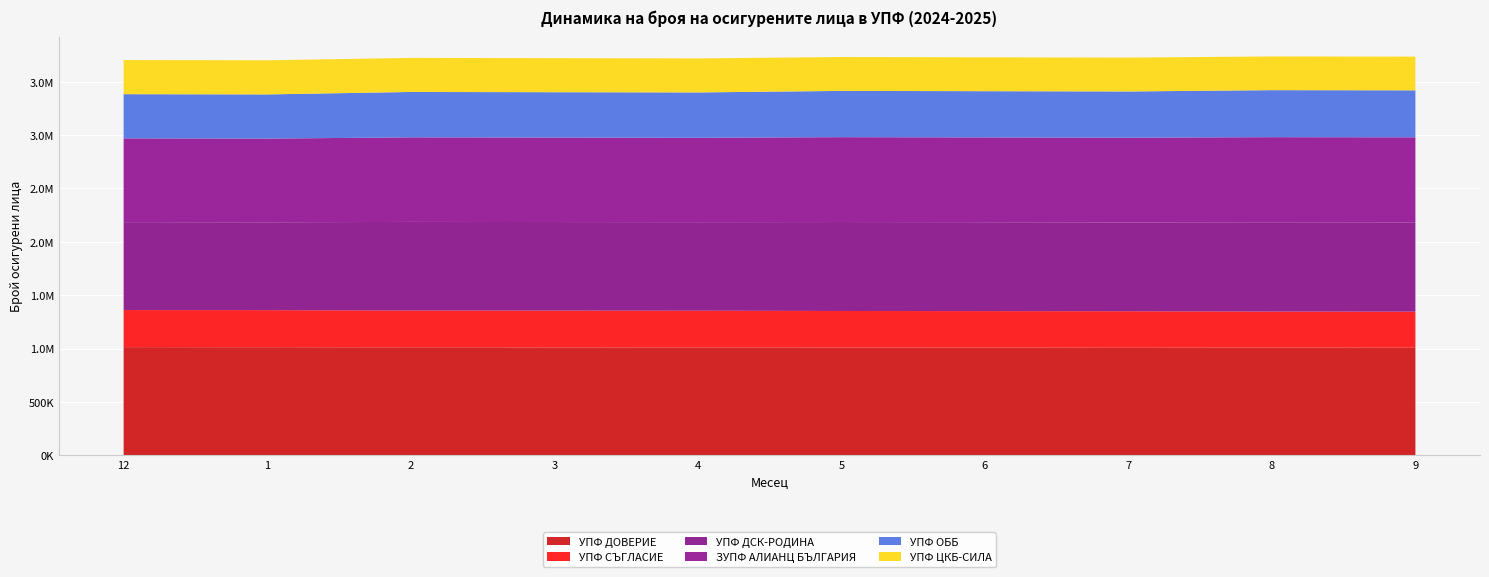

Reading left to right, list all the values displayed in this chart.

УПФ ДОВЕРИЕ: 1012926	1012345	1010861	1010196	1009621	1009358	1008677	1007795	1008664	1008031
УПФ СЪГЛАСИЕ: 347442	347210	345158	345163	344908	342250	341964	341532	337809	337560
УПФ ДСК-РОДИНА: 823392	822814	830070	829425	828841	833211	832576	832028	836446	835895
ЗУПФ АЛИАНЦ БЪЛГАРИЯ: 784667	783881	792055	791319	790660	794981	794076	793428	796842	796783
УПФ ОББ: 414074	413907	425001	424834	424668	433368	433174	433056	440301	440183
УПФ ЦКБ-СИЛА: 319783	319645	319057	318934	318803	317320	317196	317082	315793	315630